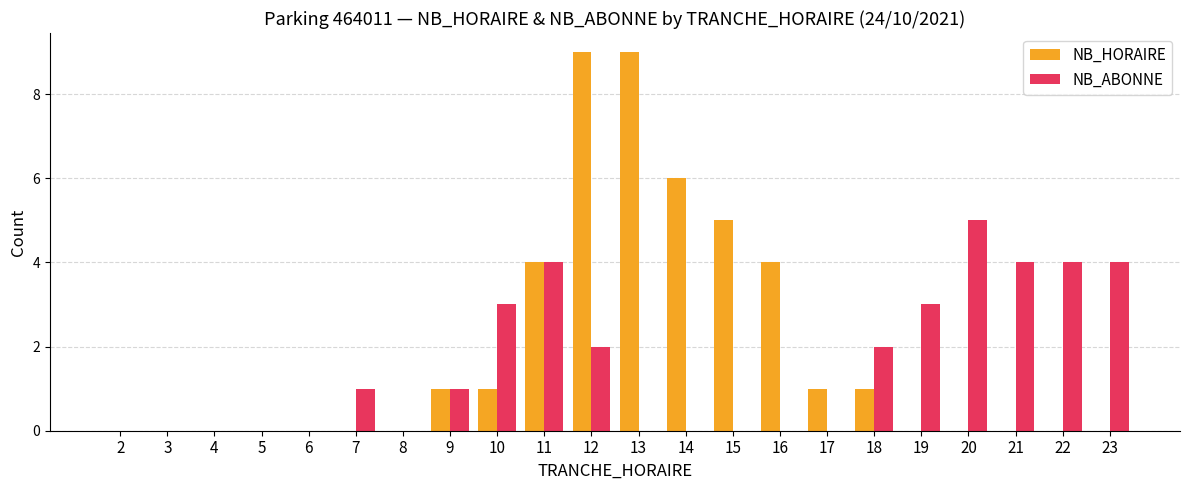

What is the maximum value for NB_HORAIRE?

9